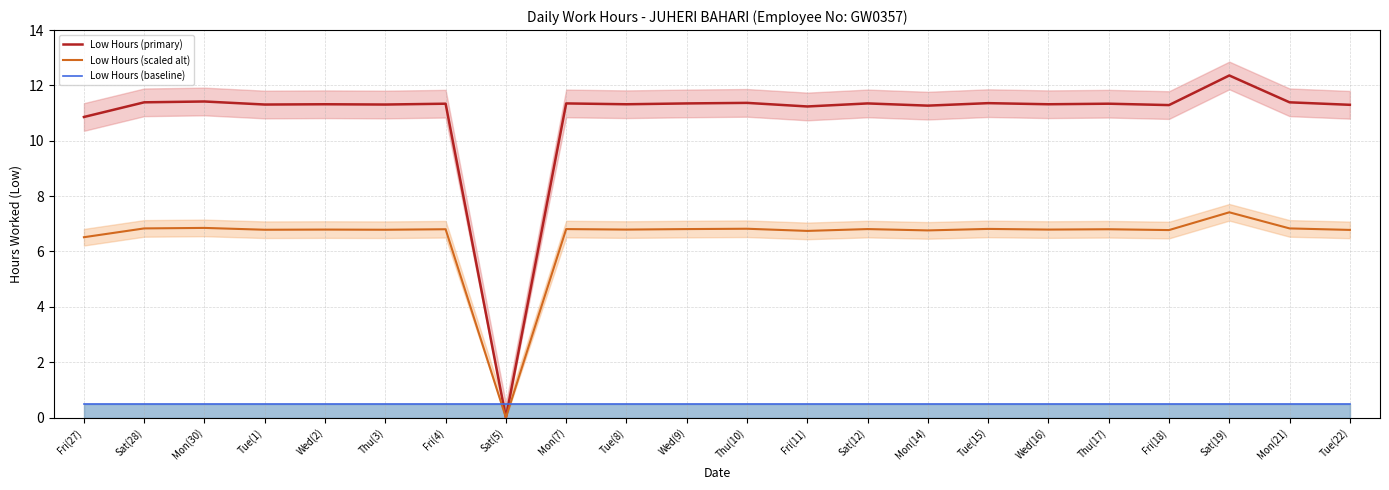

Reading left to right, what are all the values shown in this chart?

Low Hours (primary): Fri(27)=10.9	Sat(28)=11.4	Mon(30)=11.4	Tue(1)=11.3	Wed(2)=11.3	Thu(3)=11.3	Fri(4)=11.3	Sat(5)=0.0	Mon(7)=11.3	Tue(8)=11.3	Wed(9)=11.3	Thu(10)=11.4	Fri(11)=11.2	Sat(12)=11.3	Mon(14)=11.3	Tue(15)=11.4	Wed(16)=11.3	Thu(17)=11.3	Fri(18)=11.3	Sat(19)=12.4	Mon(21)=11.4	Tue(22)=11.3
Low Hours (scaled alt): Fri(27)=6.5	Sat(28)=6.8	Mon(30)=6.9	Tue(1)=6.8	Wed(2)=6.8	Thu(3)=6.8	Fri(4)=6.8	Sat(5)=0.0	Mon(7)=6.8	Tue(8)=6.8	Wed(9)=6.8	Thu(10)=6.8	Fri(11)=6.7	Sat(12)=6.8	Mon(14)=6.8	Tue(15)=6.8	Wed(16)=6.8	Thu(17)=6.8	Fri(18)=6.8	Sat(19)=7.4	Mon(21)=6.8	Tue(22)=6.8
Low Hours (baseline): Fri(27)=0.5	Sat(28)=0.5	Mon(30)=0.5	Tue(1)=0.5	Wed(2)=0.5	Thu(3)=0.5	Fri(4)=0.5	Sat(5)=0.5	Mon(7)=0.5	Tue(8)=0.5	Wed(9)=0.5	Thu(10)=0.5	Fri(11)=0.5	Sat(12)=0.5	Mon(14)=0.5	Tue(15)=0.5	Wed(16)=0.5	Thu(17)=0.5	Fri(18)=0.5	Sat(19)=0.5	Mon(21)=0.5	Tue(22)=0.5